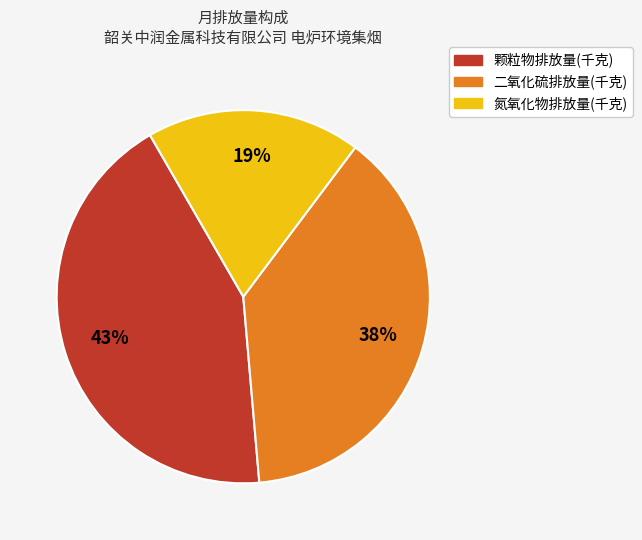

To the nearest percent, what is the average slice percentage?

33%